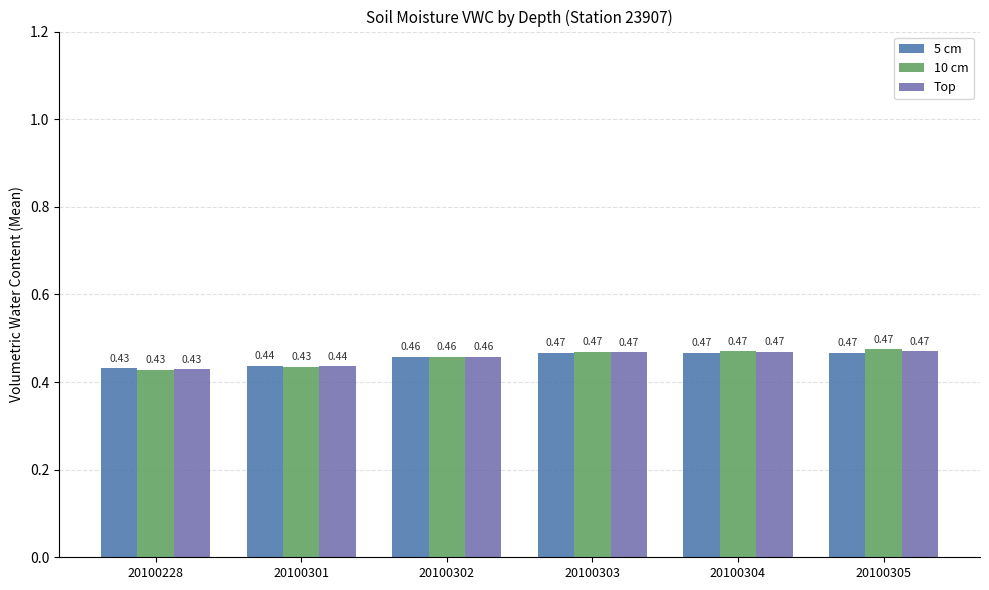

At how many categories does at least one series exceed 0?

6